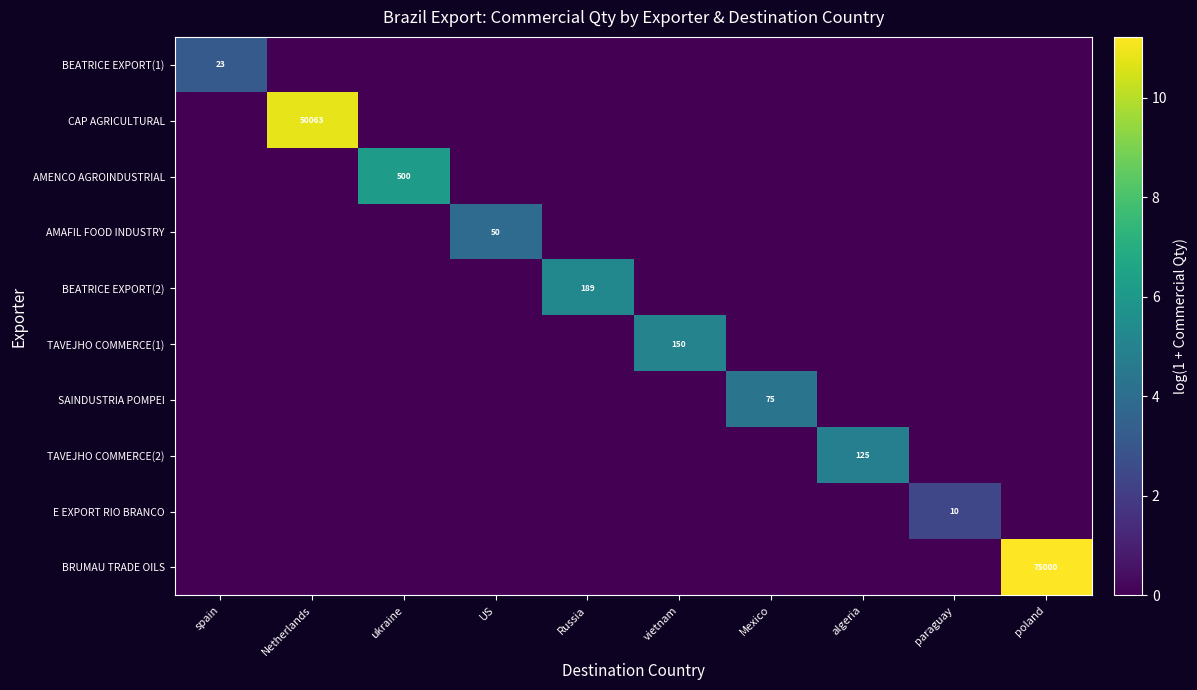

At algeria, list the series in order from smallest to largest.

BEATRICE EXPORT(1), CAP AGRICULTURAL, AMENCO AGROINDUSTRIAL, AMAFIL FOOD INDUSTRY, BEATRICE EXPORT(2), TAVEJHO COMMERCE(1), SAINDUSTRIA POMPEI, E EXPORT RIO BRANCO, BRUMAU TRADE OILS, TAVEJHO COMMERCE(2)